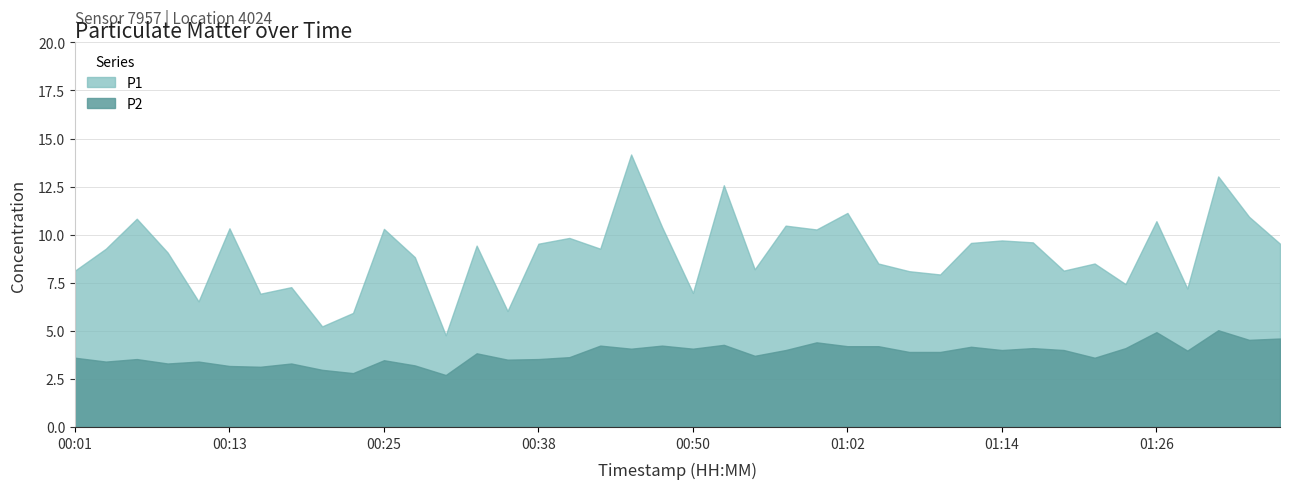

What is the approximate value of P2 at 01:24?

4.1